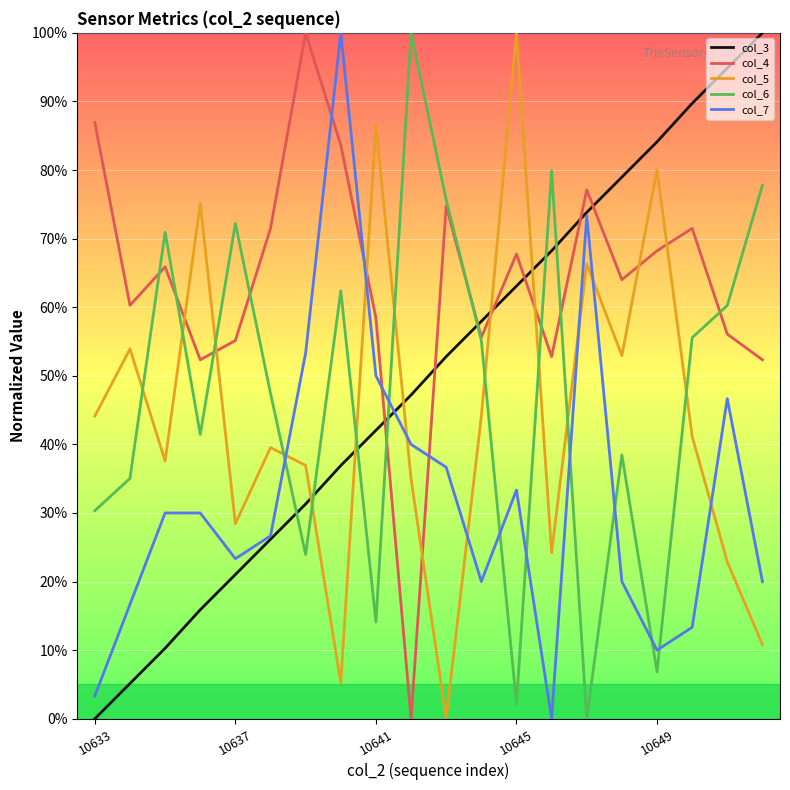

Which series has the largest total across all categories?

col_4